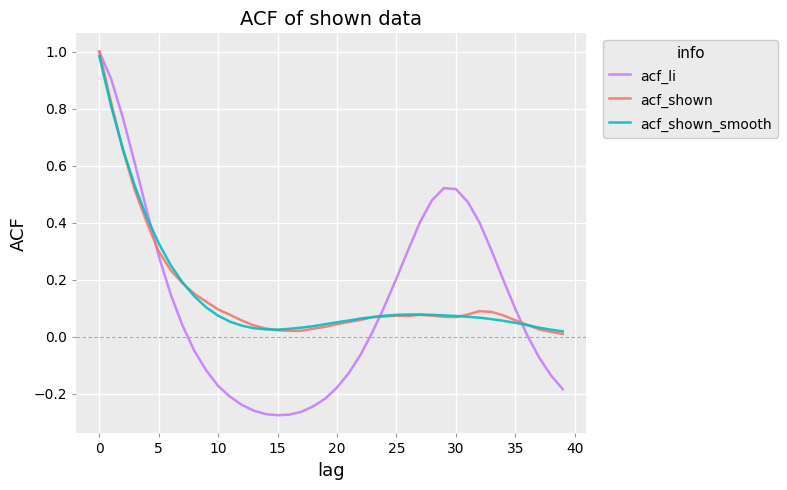

Which series has the largest range (max minus min)?

acf_li